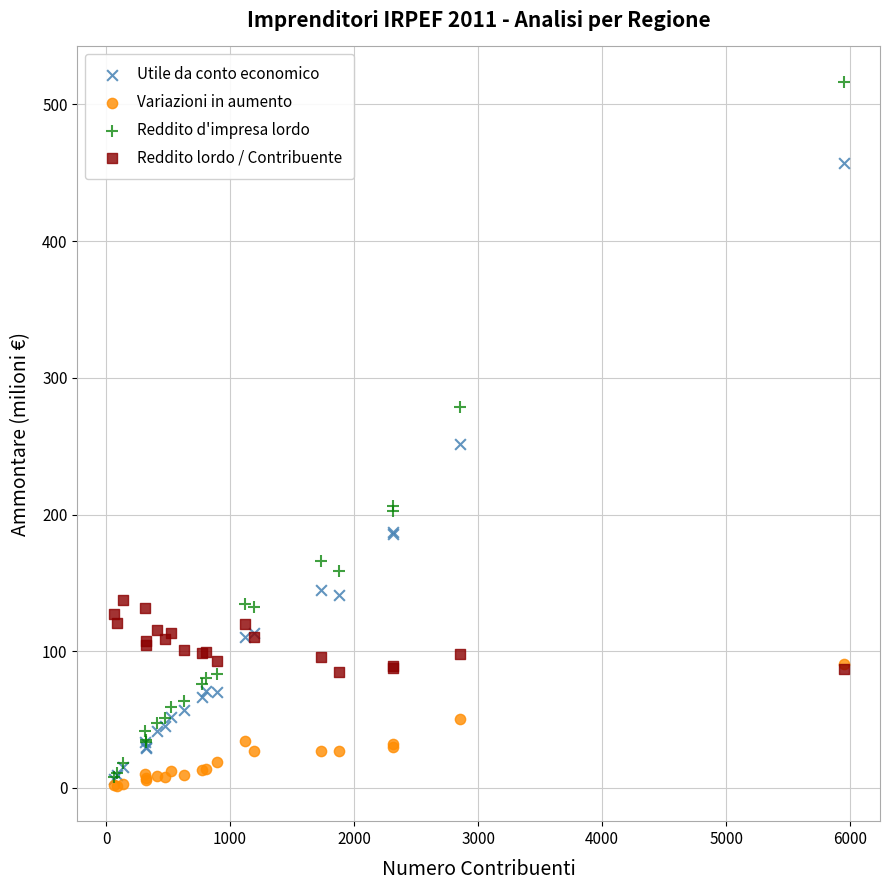

Which series has the largest Y range (max minus min)?

Reddito d'impresa lordo